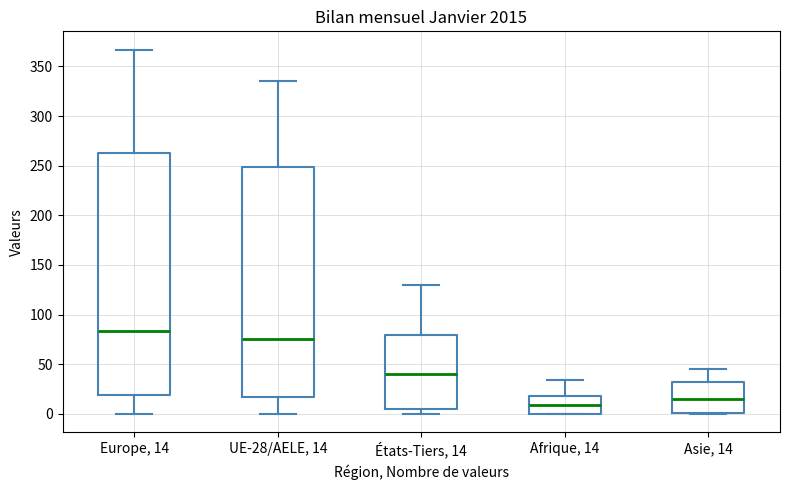

Which box's median line is the lowest?

Afrique, 14